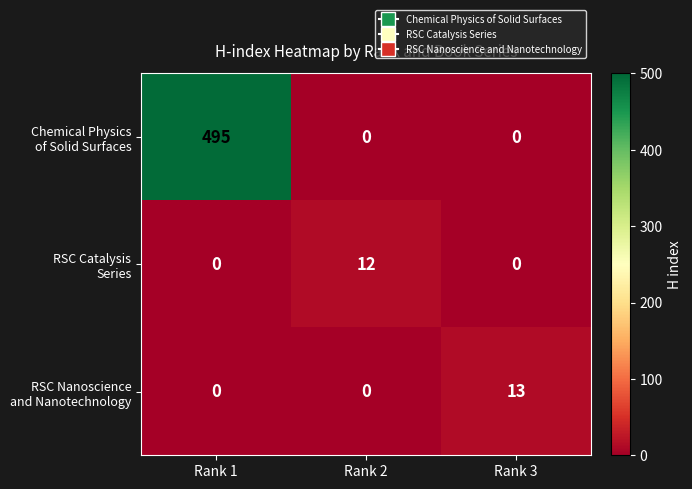

At which category is the sum across all series the highest?

Rank 1